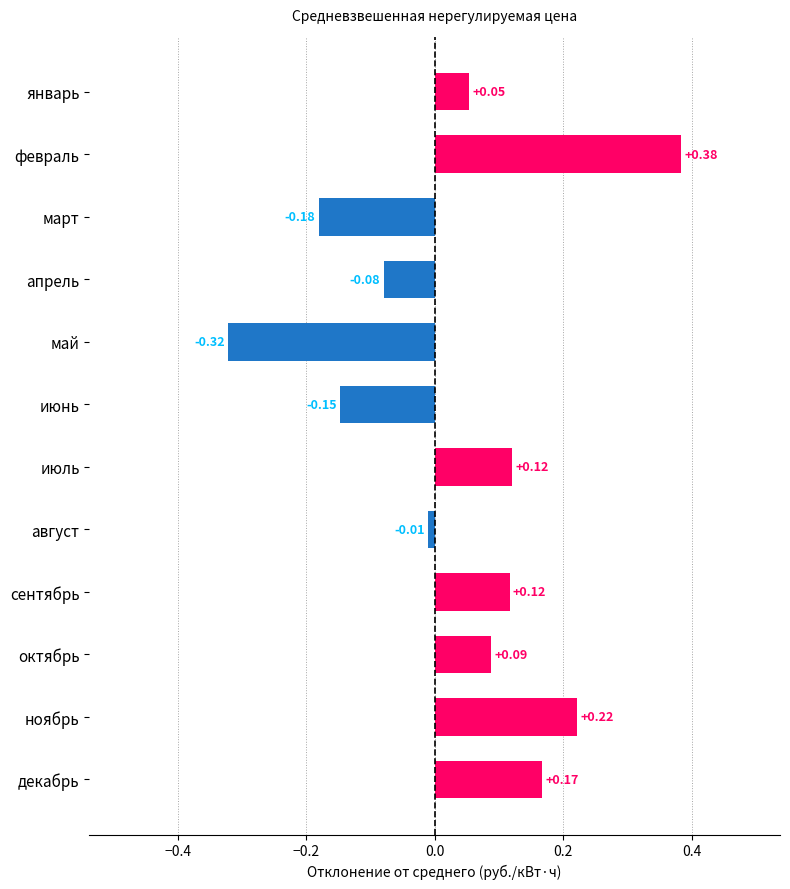

At which category does the chart reach its minimum across all series?

май